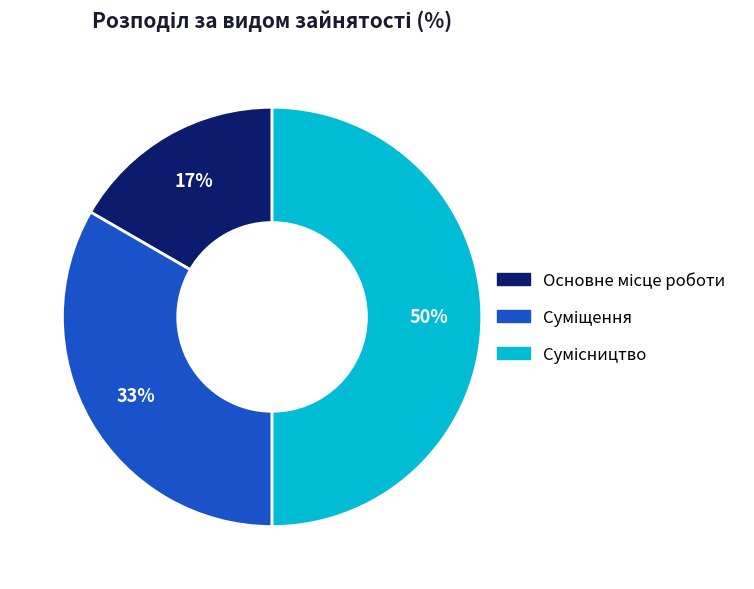

To the nearest percent, what is the difference between the largest and smallest slice percentages?

33%